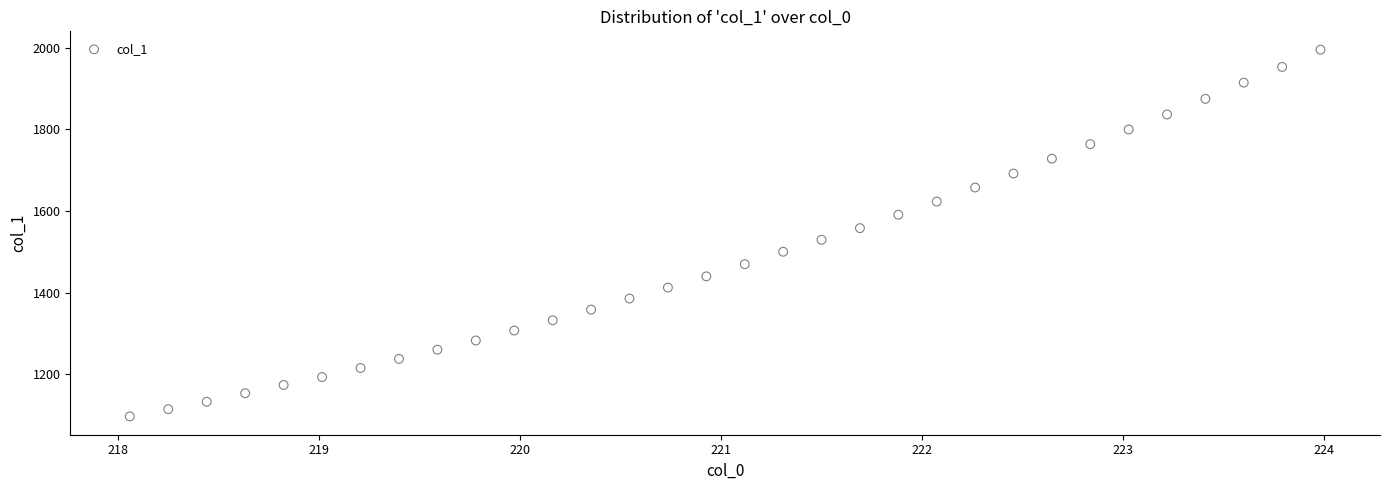

What is the range of Y values (max minus min)?

899.5